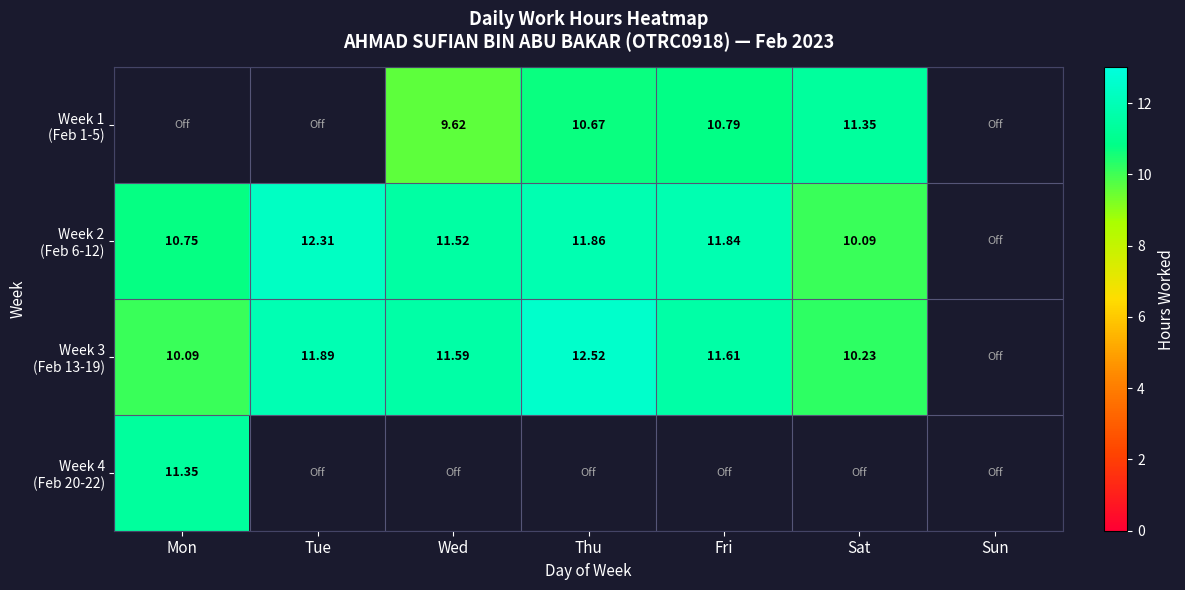

At which label does Week 4 (Feb 20-22) reach its minimum?

Mon